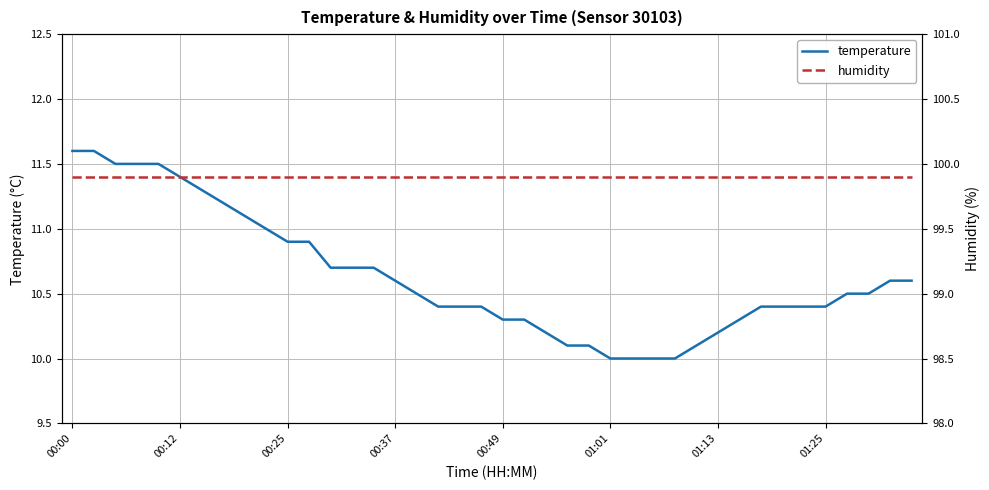

What are all the series names shown in the legend?

temperature, humidity